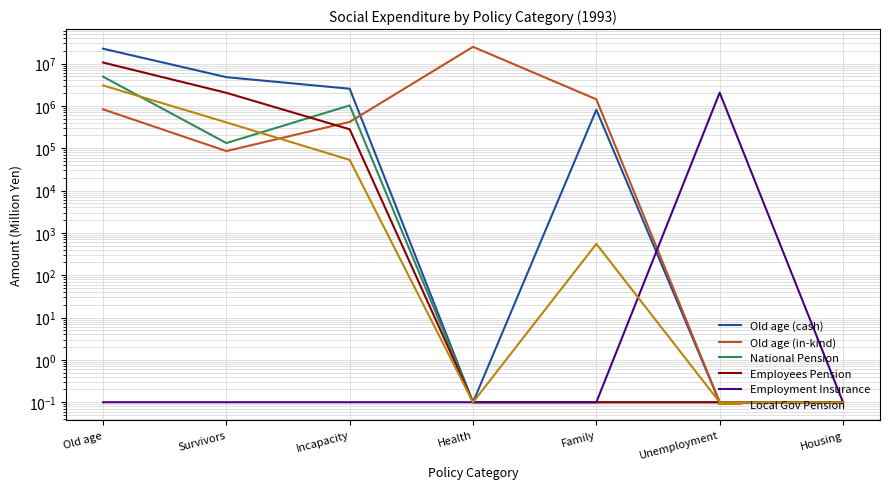

Rank the series by their maximum value, from highest to lowest.

Old age (in-kind), Old age (cash), Employees Pension, National Pension, Local Gov Pension, Employment Insurance